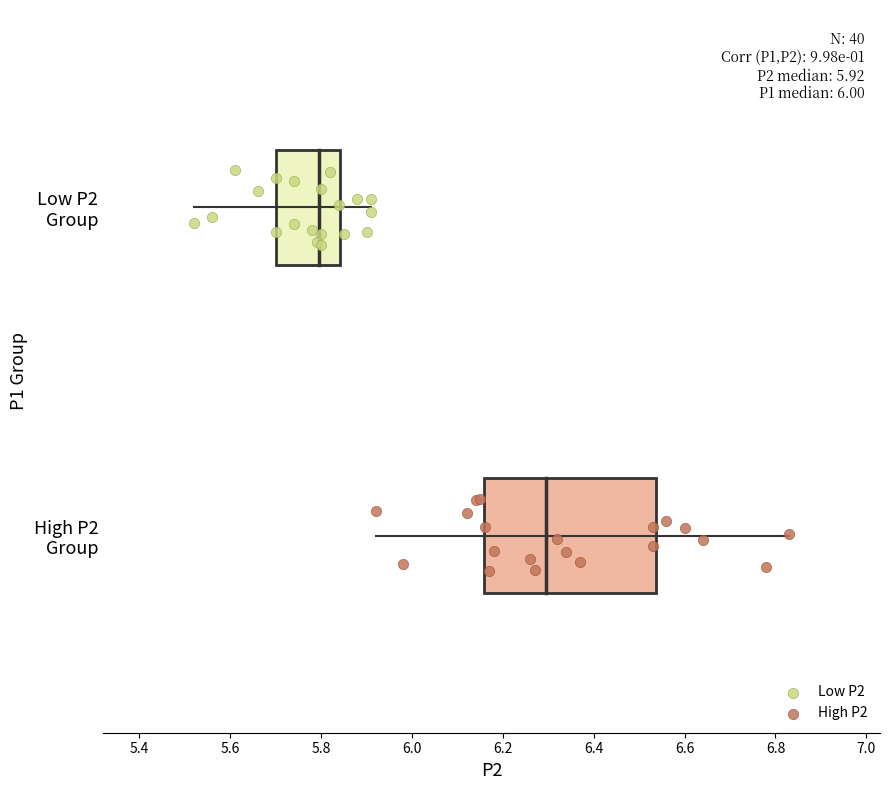

What are all the series names shown in the legend?

Low P2, High P2